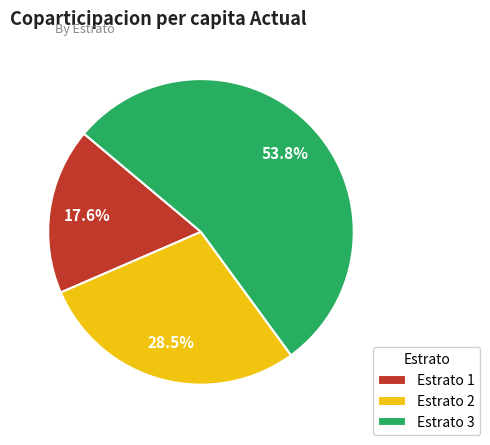

Is the sum of Estrato 3 and Estrato 1 greater than half?

Yes